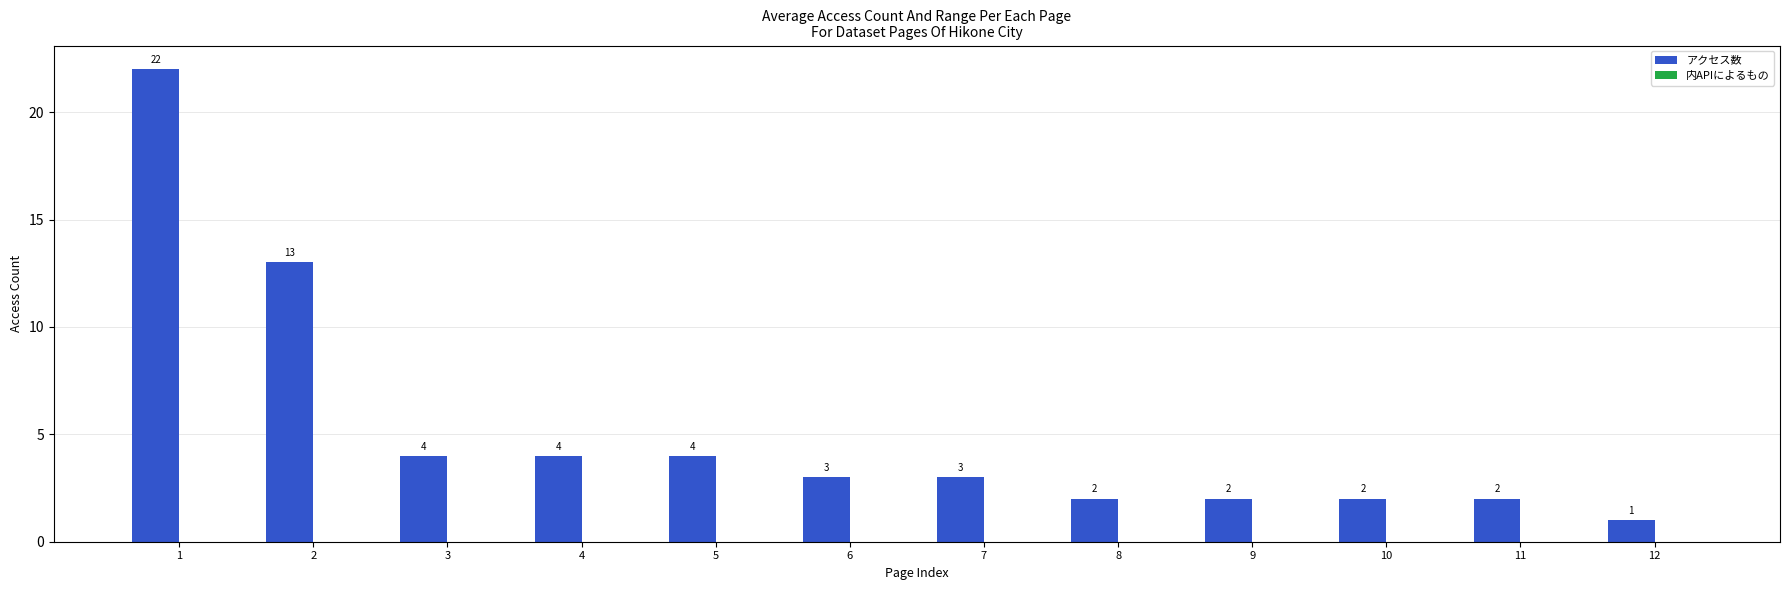

What is the value of the 3rd bar from the left?

4